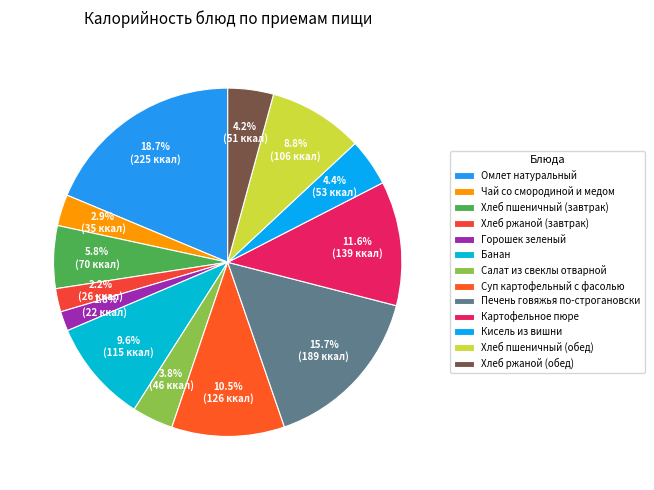

Does Салат из свеклы отварной account for over 50% of the chart?

No